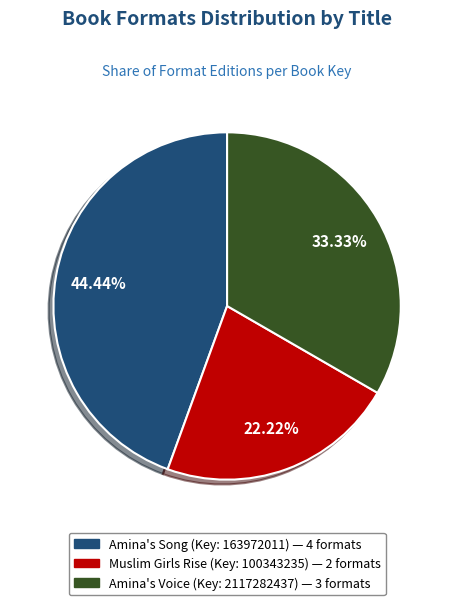

Does any single category account for the majority?

No